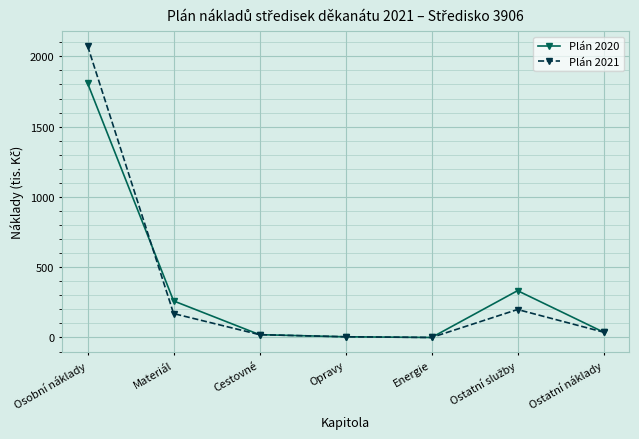

True or false: Plán 2020 and Plán 2021 cross at least once.

True